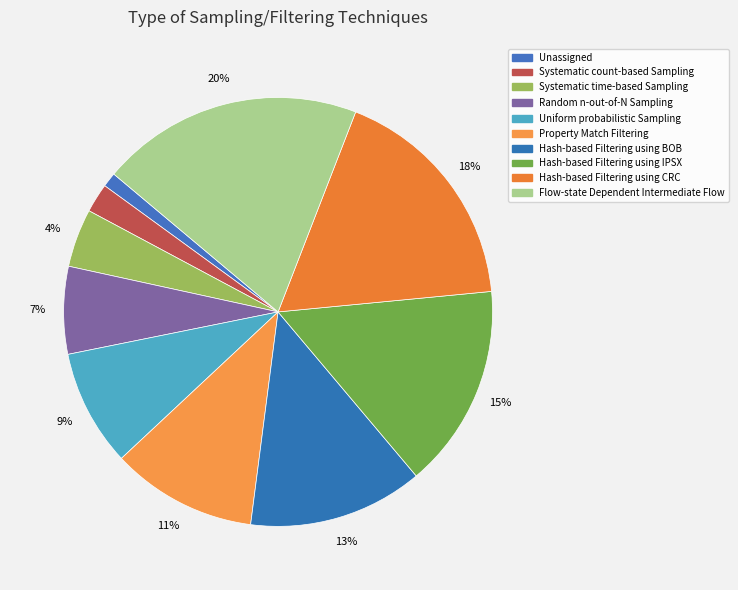

How many segments does this pie chart have?

10